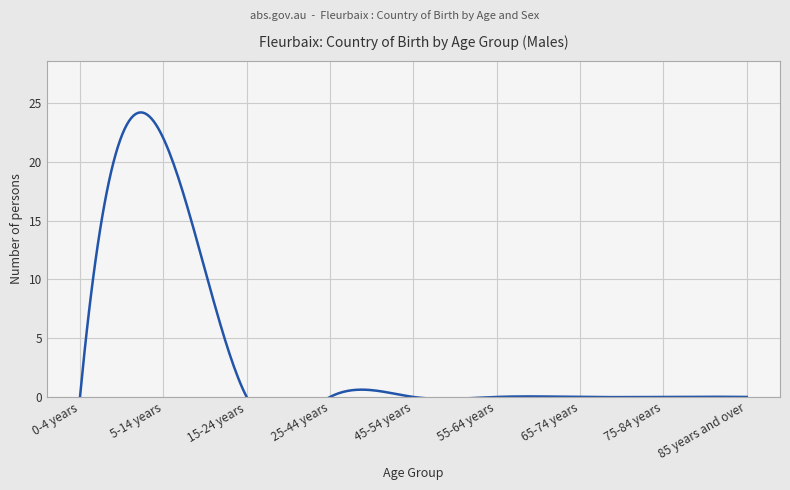

Is it true that the value at 5-14 years is 37?

False